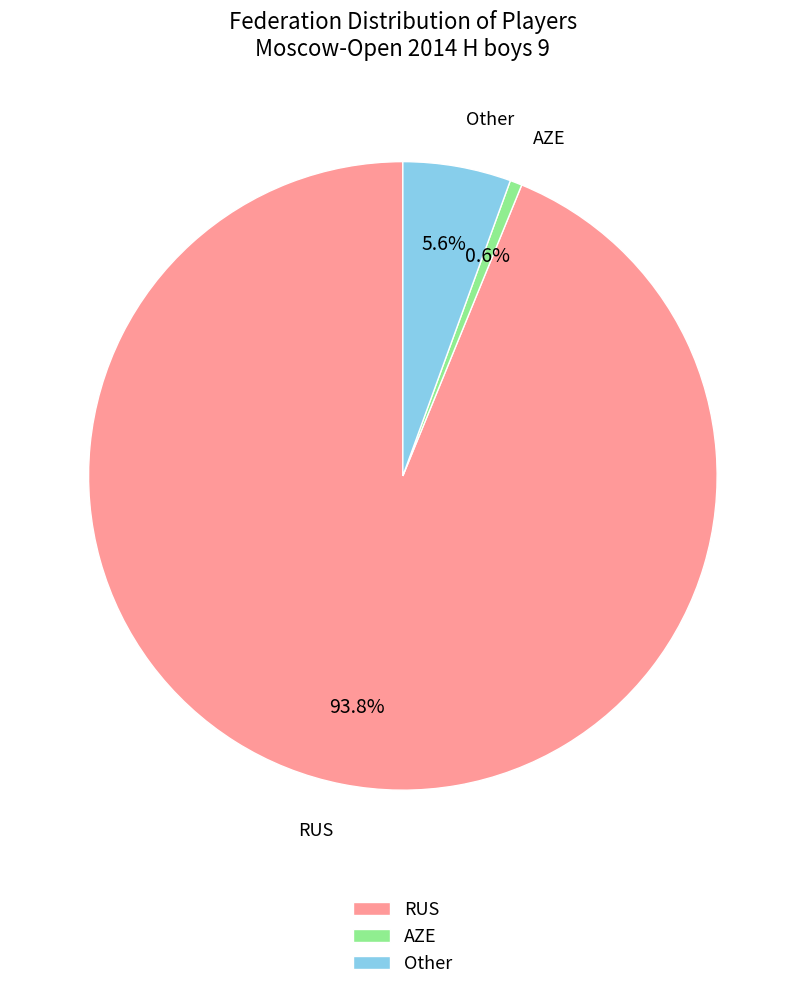

Which category has the smallest portion of the pie?

AZE